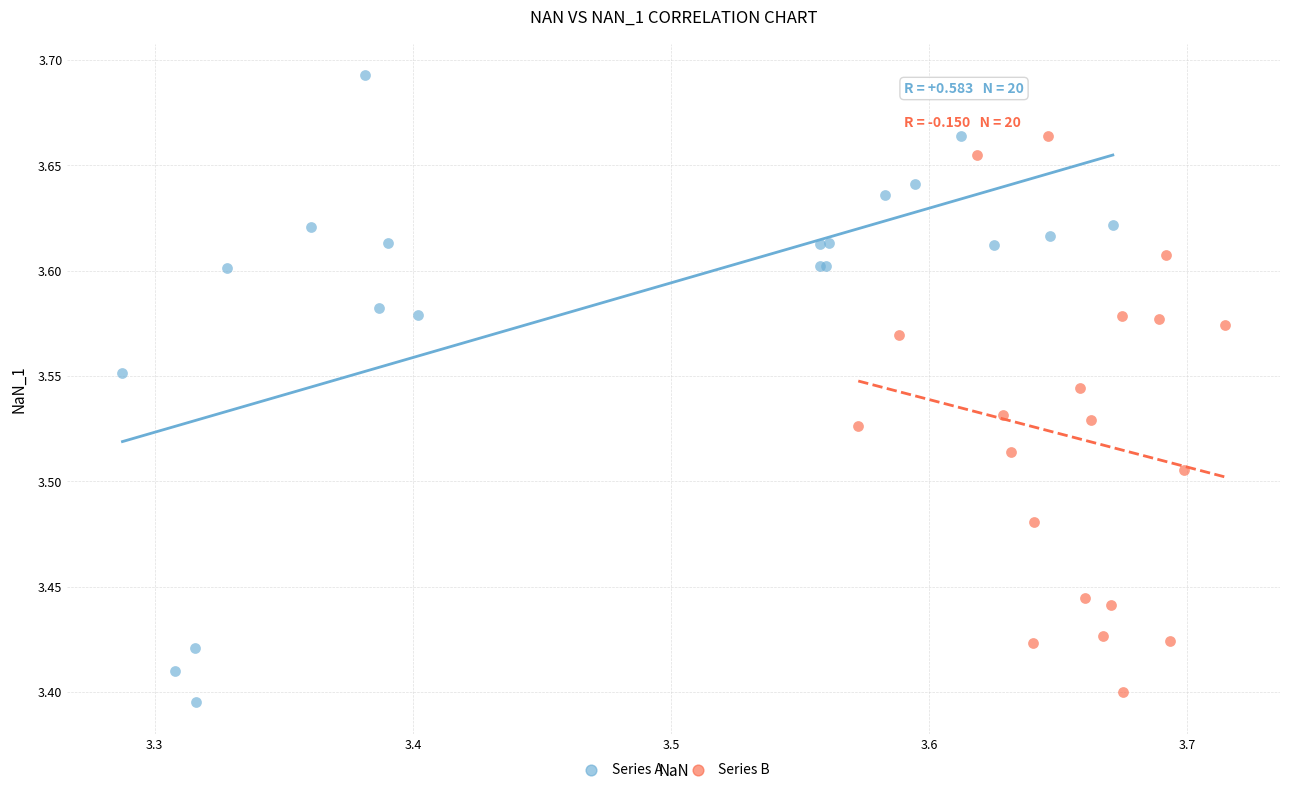

Which series has the largest Y range (max minus min)?

Series A